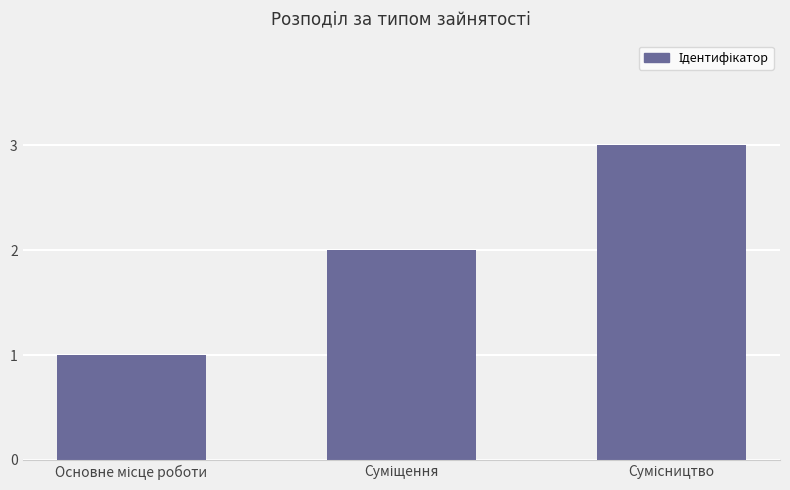

What is the maximum value shown in the chart?

3